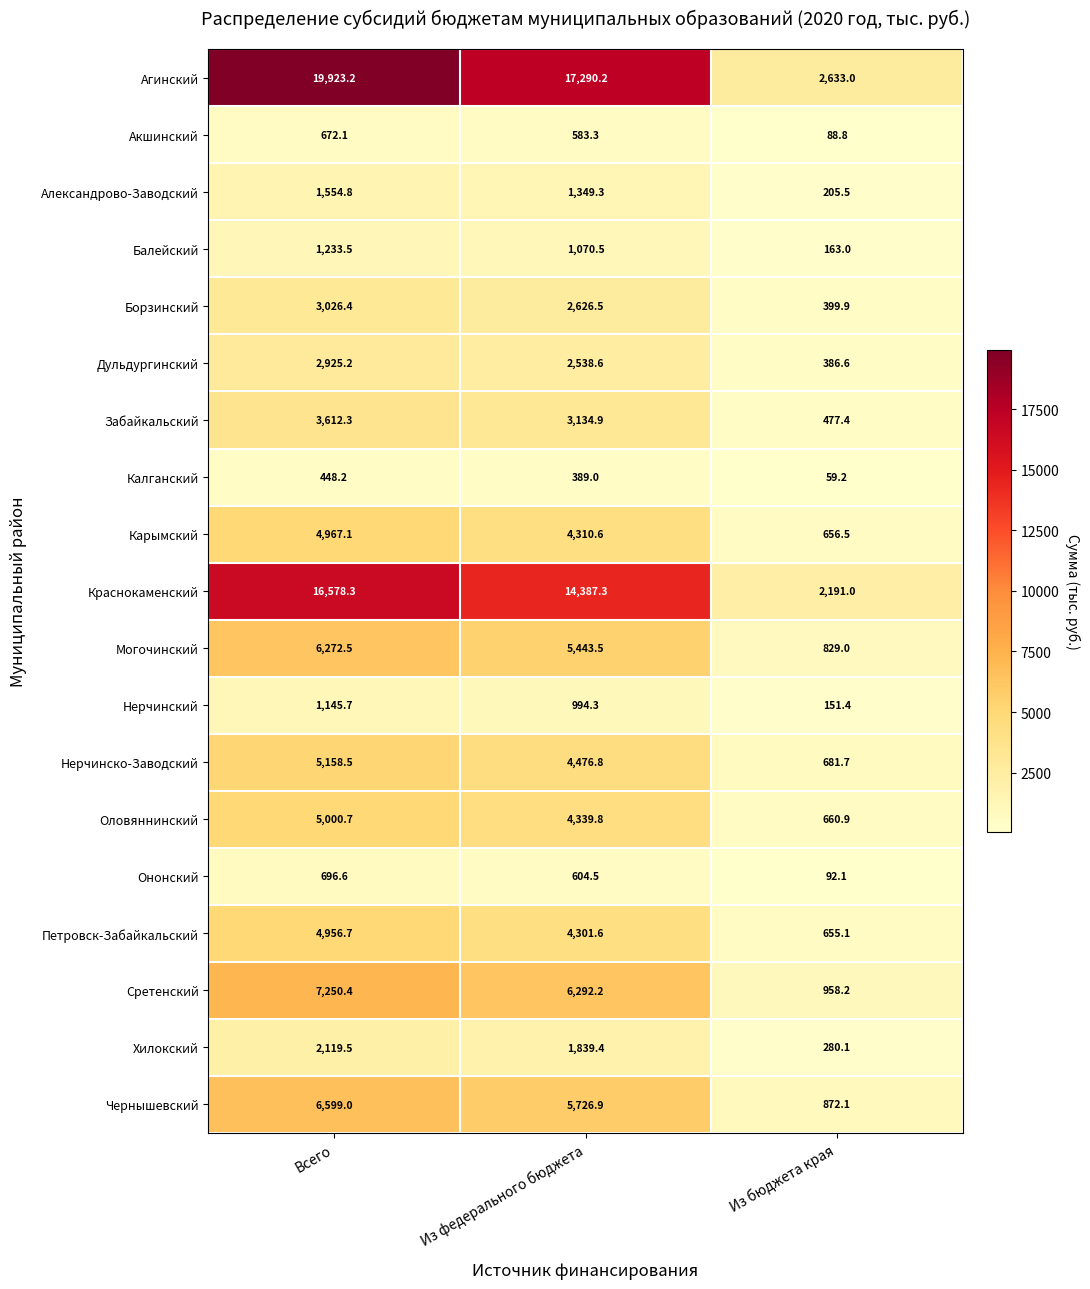

Which series has the largest range (max minus min)?

Агинский